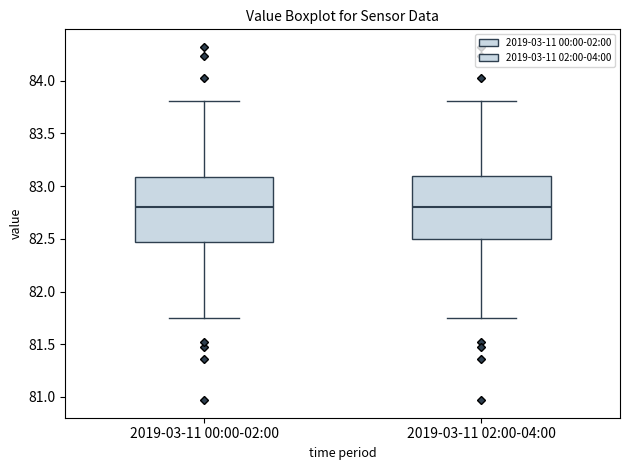

Reading left to right, read every box against the y-axis: the position of its median line, the range the box covers, and the ends of its whiskers. The values are not printed on the chart, so give them approximately, as read against the axis.

2019-03-11 00:00-02:00: median 82.80, box 82.45 to 83.10, whiskers 81.75 to 83.80
2019-03-11 02:00-04:00: median 82.80, box 82.50 to 83.10, whiskers 81.75 to 83.80